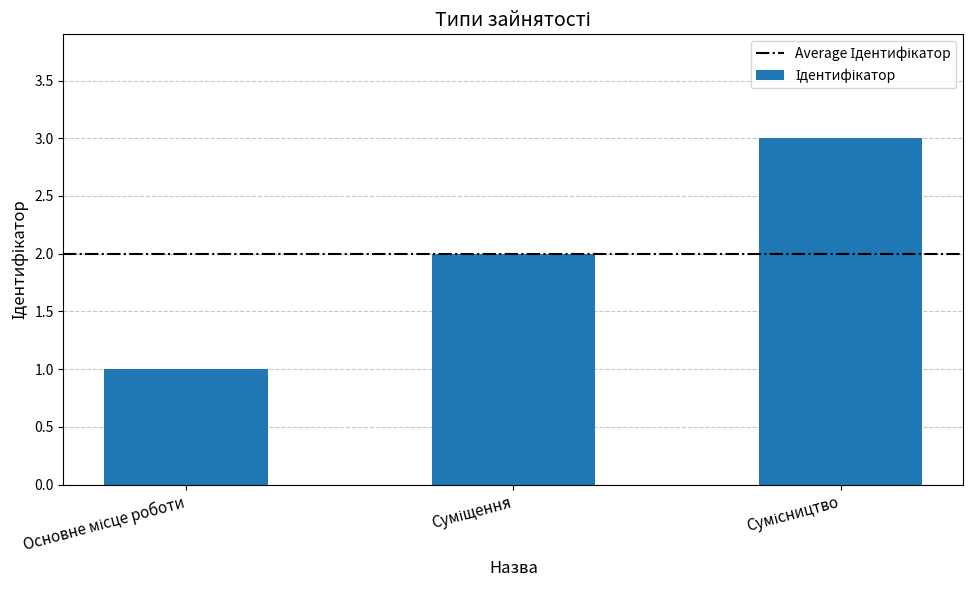

Does the chart contain stacked bars?

No